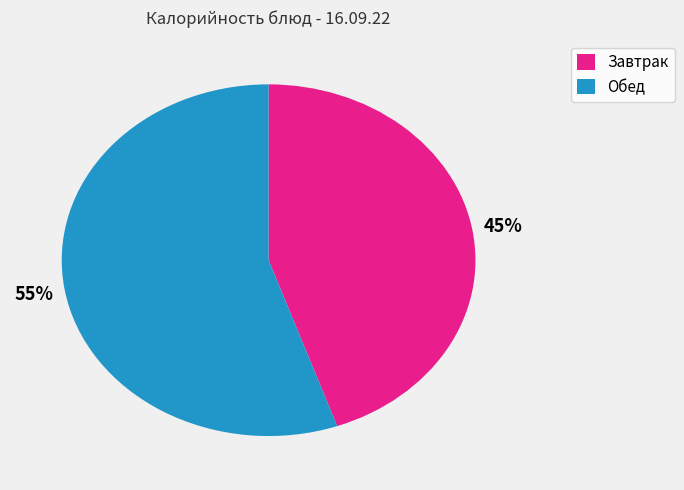

To the nearest percent, what is the average slice percentage?

50%